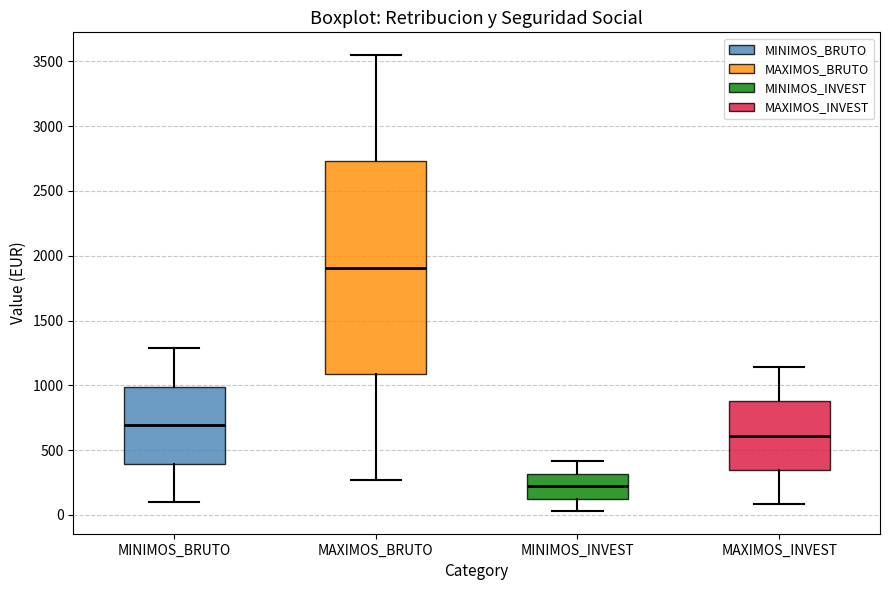

Reading left to right, read every box against the y-axis: the position of its median line, the range the box covers, and the ends of its whiskers. The values are not printed on the chart, so give them approximately, as read against the axis.

MINIMOS_BRUTO: median 700, box 400 to 1000, whiskers 100 to 1300
MAXIMOS_BRUTO: median 1900, box 1100 to 2750, whiskers 250 to 3550
MINIMOS_INVEST: median 200, box 150 to 300, whiskers 50 to 400
MAXIMOS_INVEST: median 600, box 350 to 900, whiskers 100 to 1150